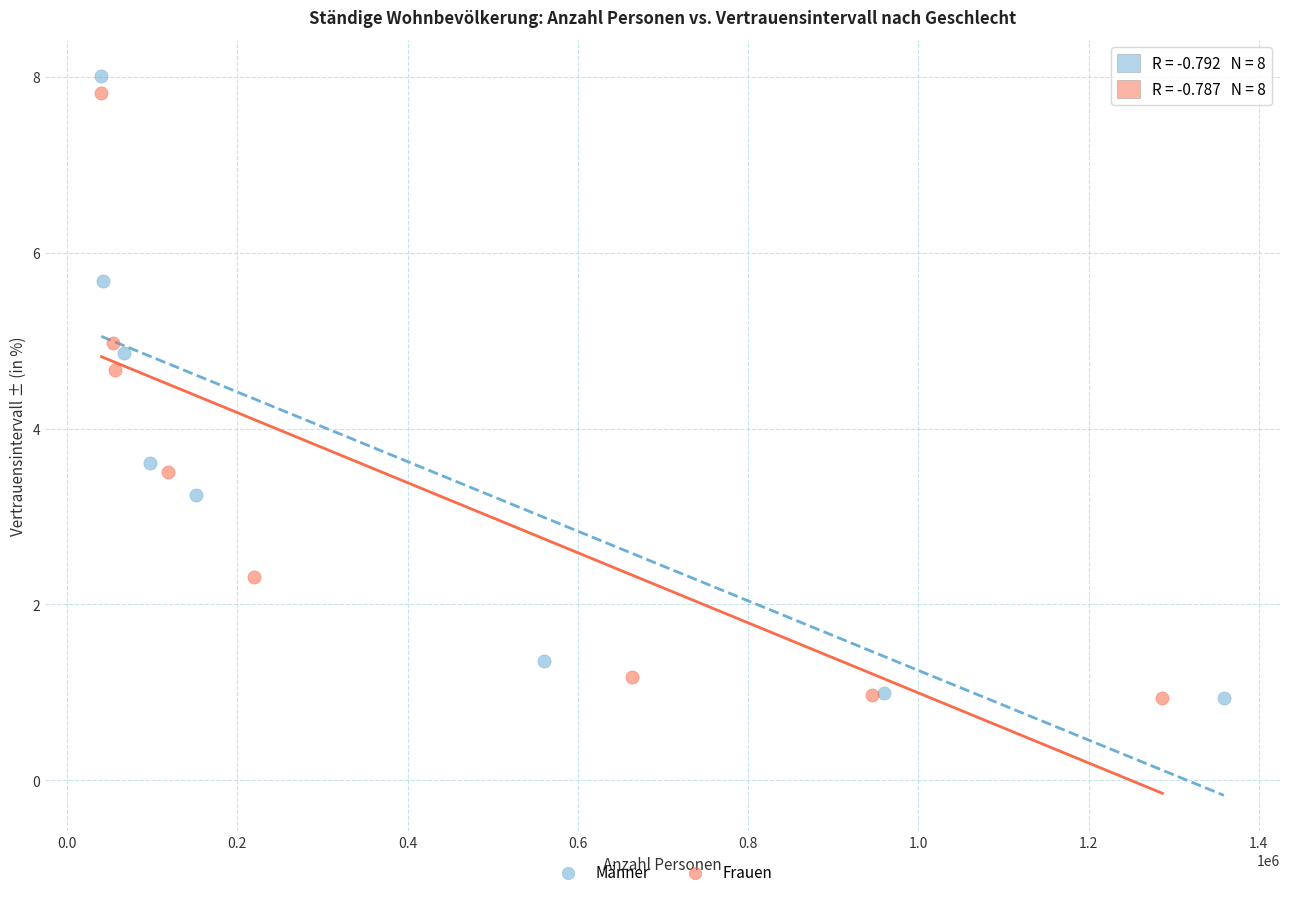

What are all the series names shown in the legend?

Männer, Frauen